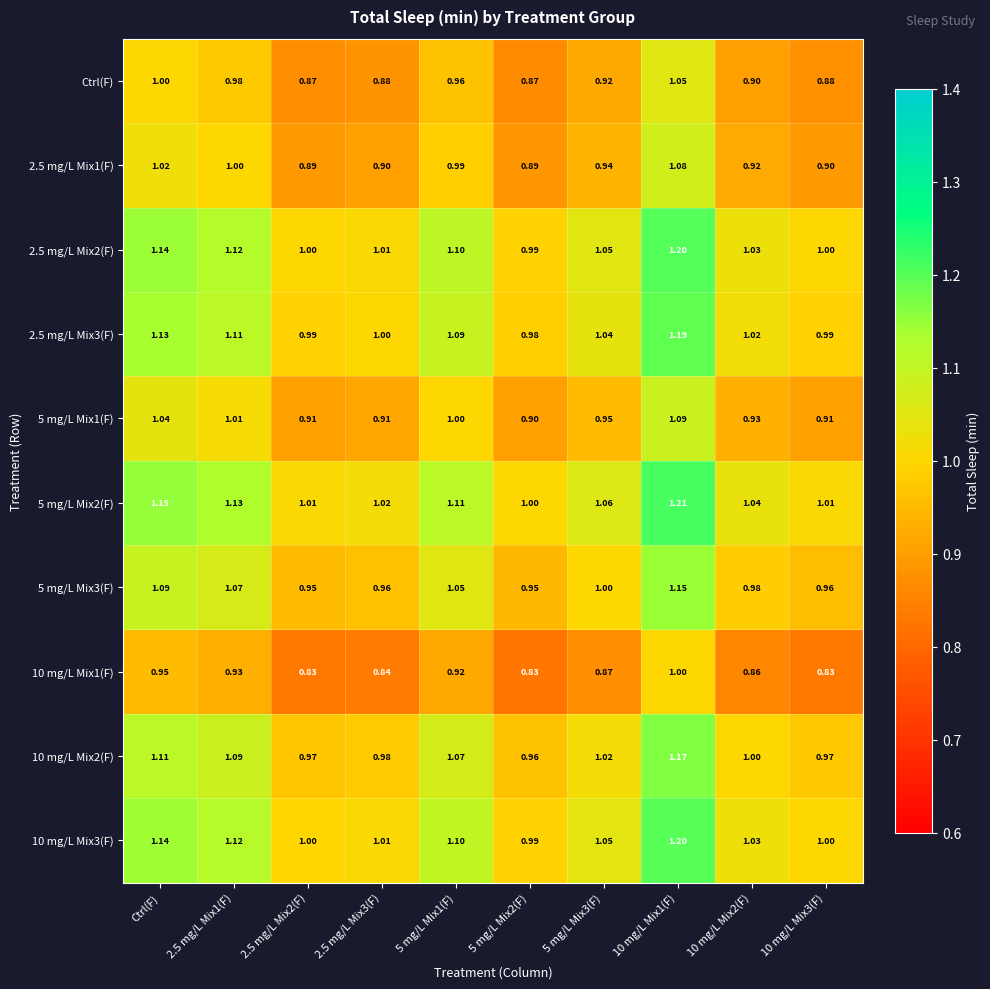

Is the value of 5 mg/L Mix3(F) at 5 mg/L Mix1(F) greater than the value of 5 mg/L Mix2(F) at 5 mg/L Mix1(F)?

No